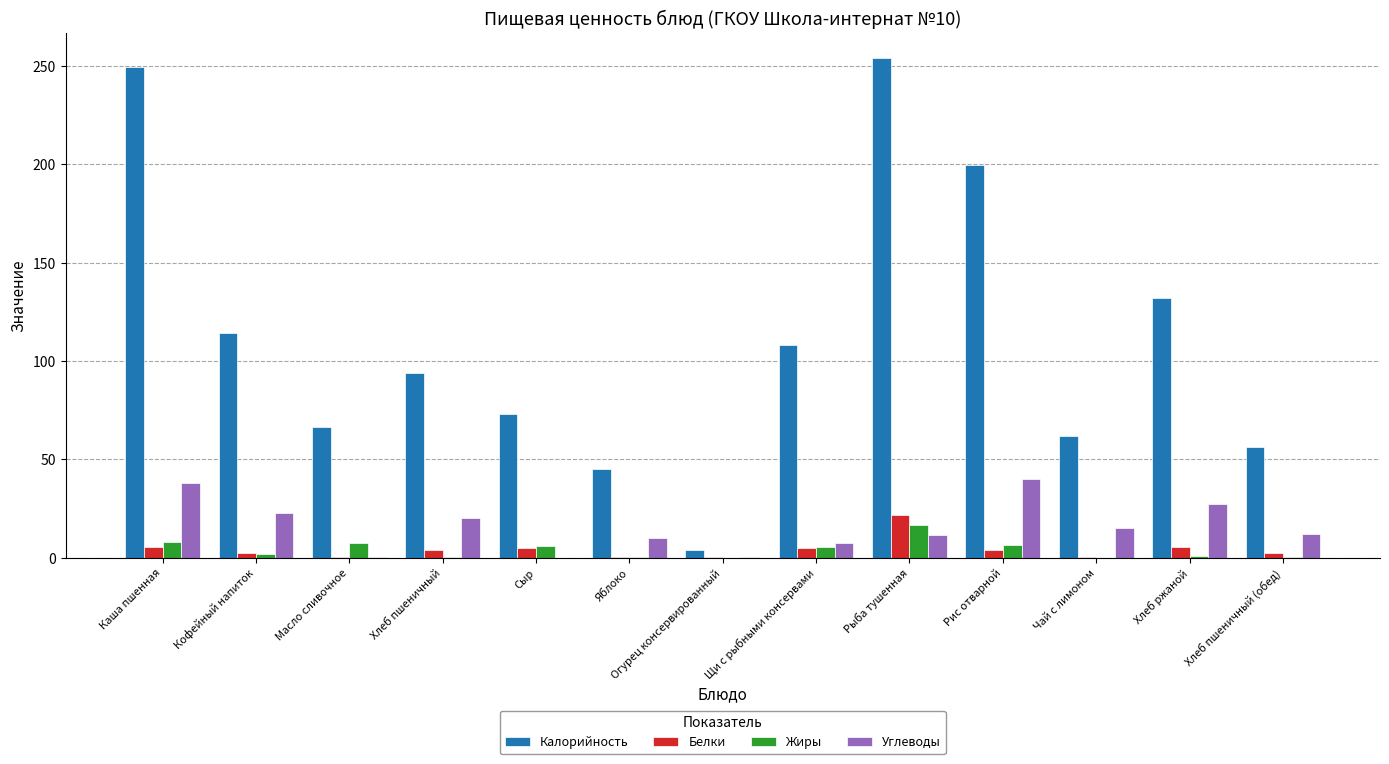

Is the value of Углеводы at Хлеб ржаной greater than the value of Калорийность at Сыр?

No